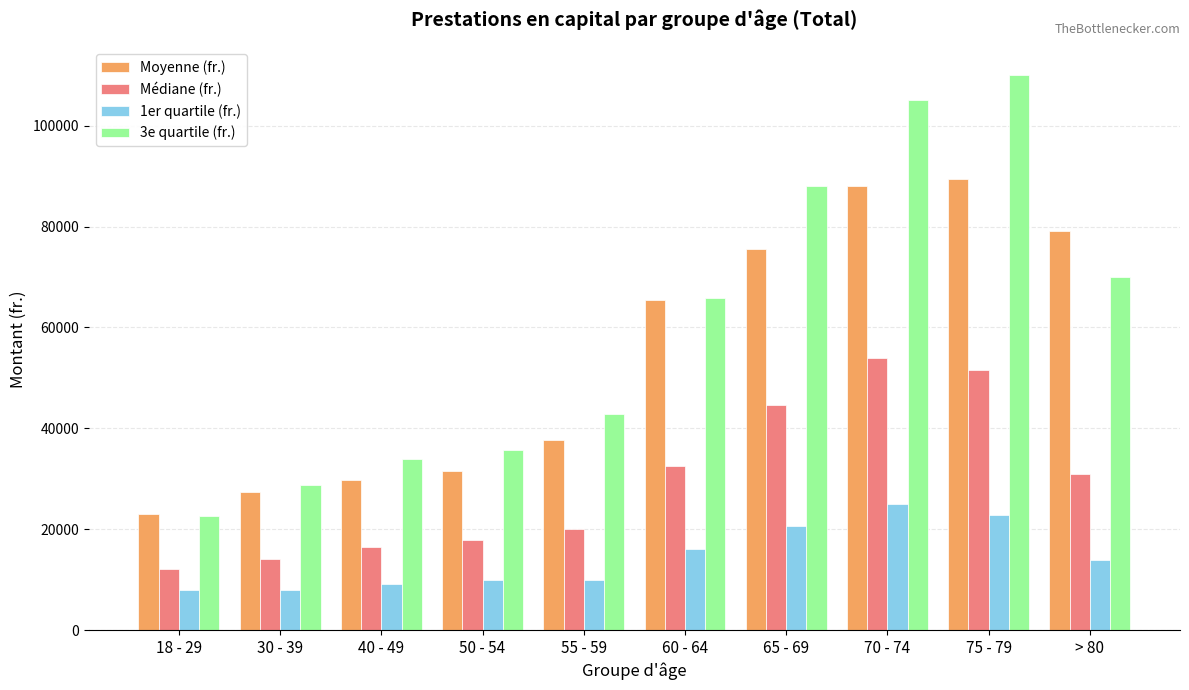

What is the sum of all 1er quartile (fr.) values?

143713.0